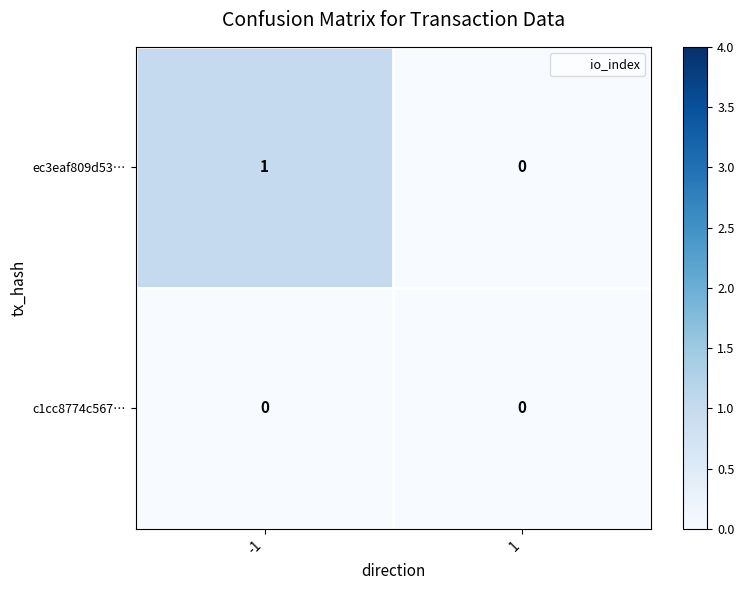

The c1cc8774c567… series shows 0 at 1. True or false?

True